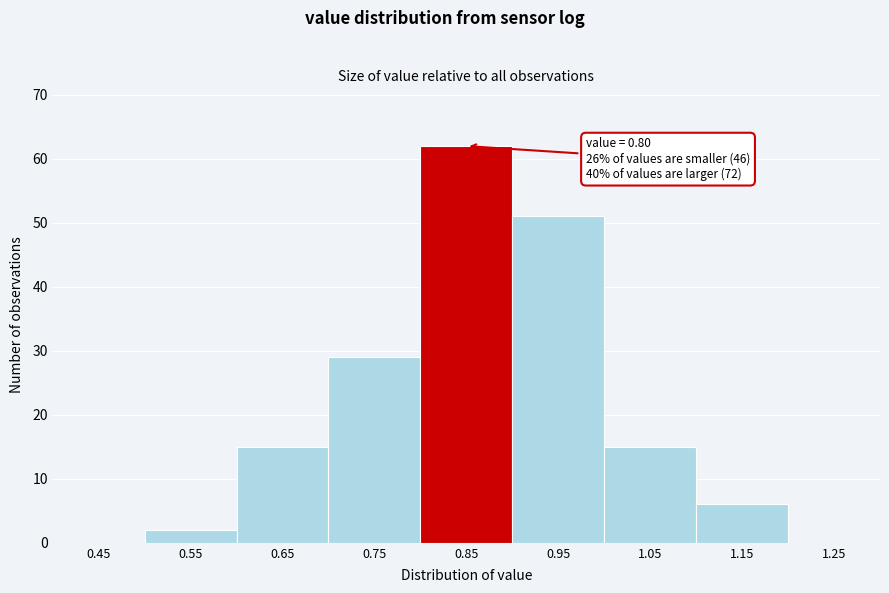

Over which range of the x-axis is the bar tallest?

0.8 to 0.9